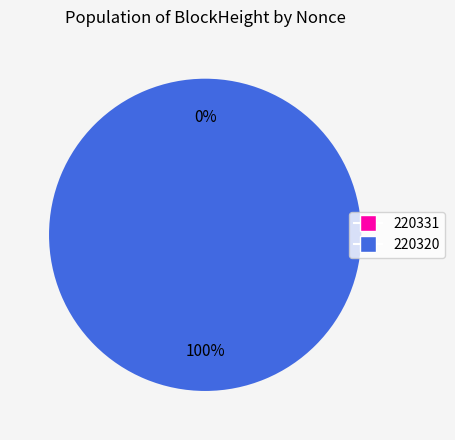

Is there any slice that represents more than half of the pie?

Yes